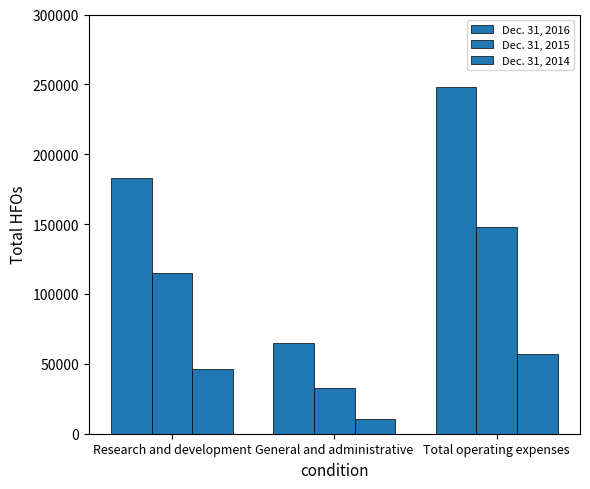

Is the value of Dec. 31, 2014 at General and administrative greater than the value of Dec. 31, 2016 at Total operating expenses?

No